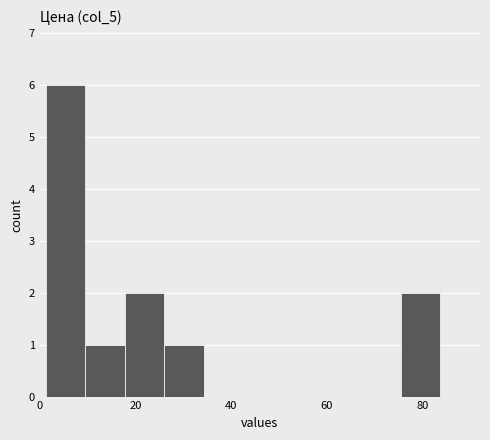

Reading left to right, transcribe this chart: for each bar, give the range it covers on the x-axis and its height. Neither the bar edges nor the heights are printed on the chart, so give them approximately, as read against the axes.

2 to 10: 6
10 to 18: 1
18 to 26: 2
26 to 34: 1
34 to 42: 0
42 to 50: 0
50 to 58: 0
58 to 68: 0
68 to 76: 0
76 to 84: 2